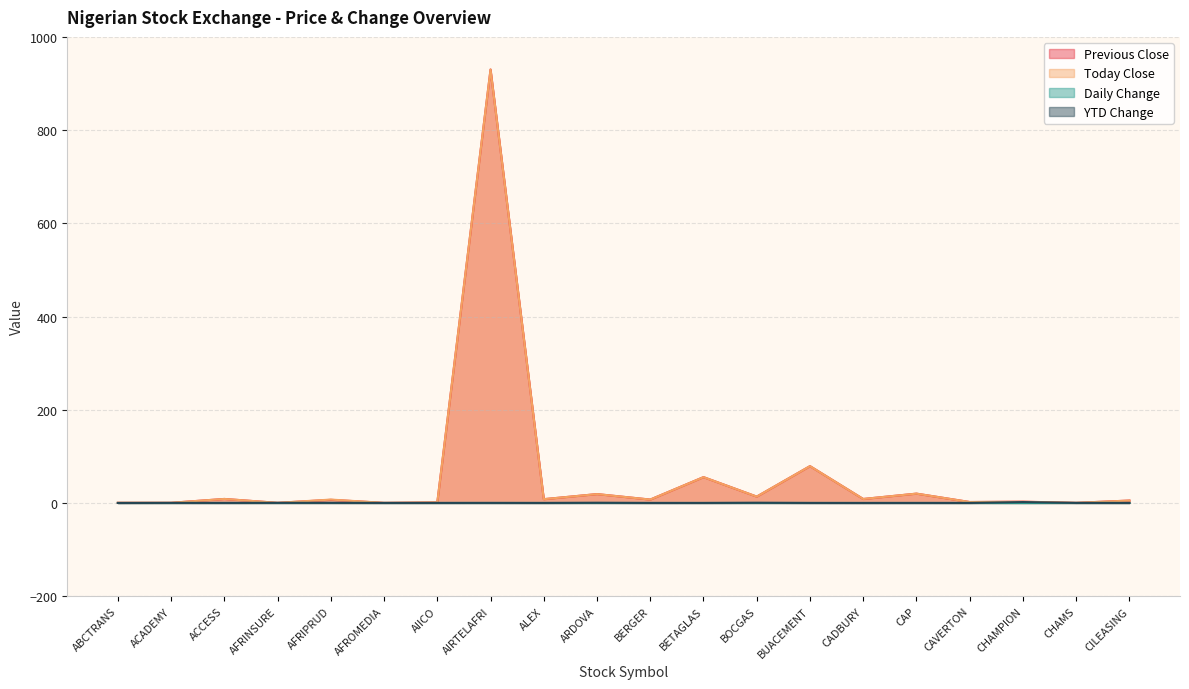

How many values in the YTD Change series are below 0?

5